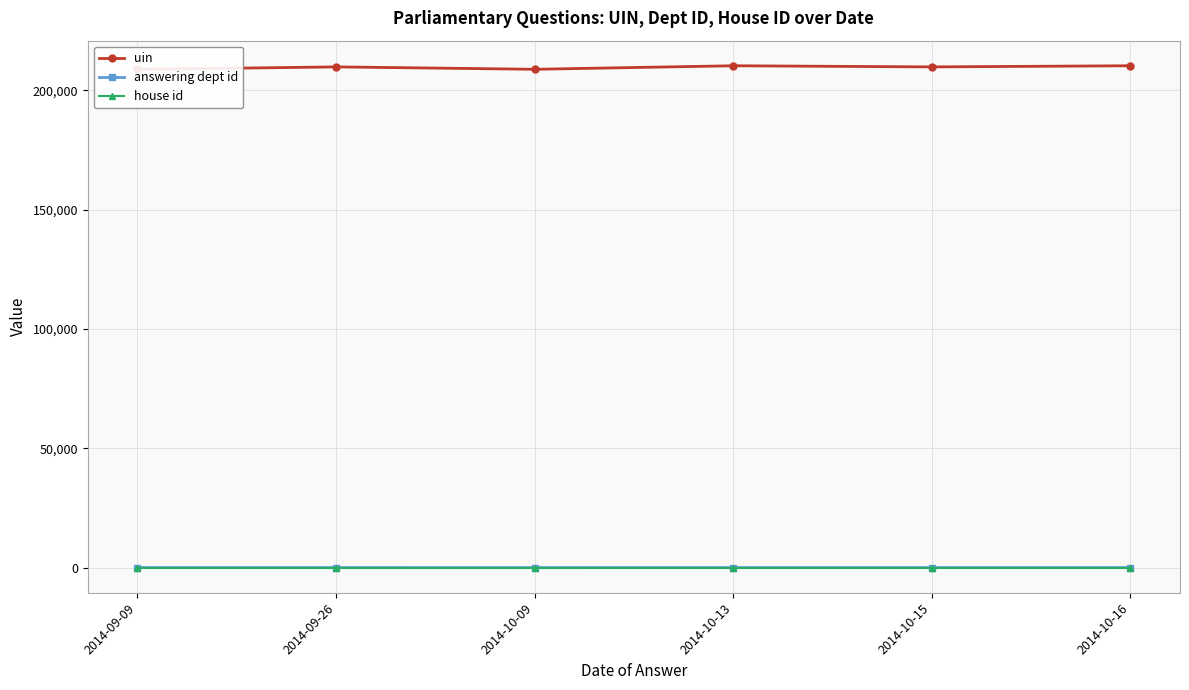

The uin series shows 142235.2 at 2014-10-09. True or false?

False